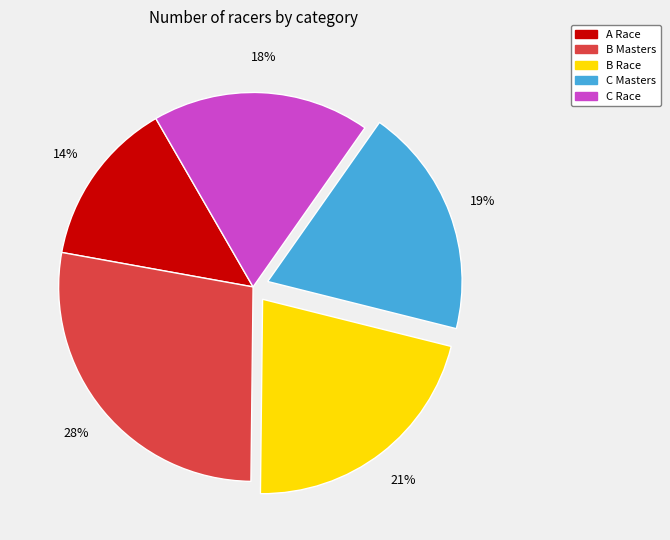

Is it true that C Masters is 30% of the pie?

False